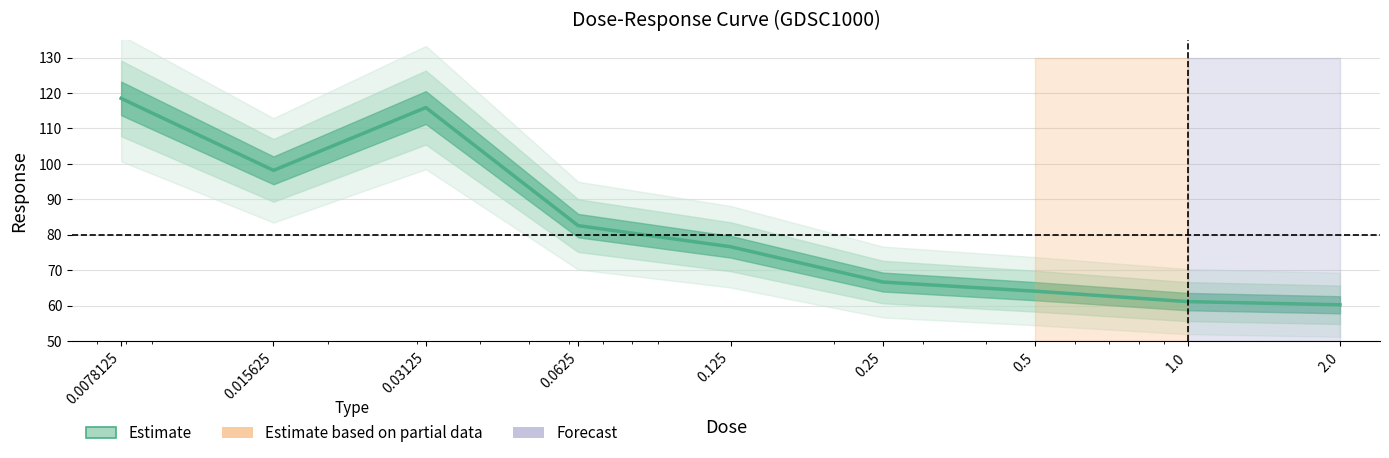

Is it true that the value at 0.015625 is 98.2?

True